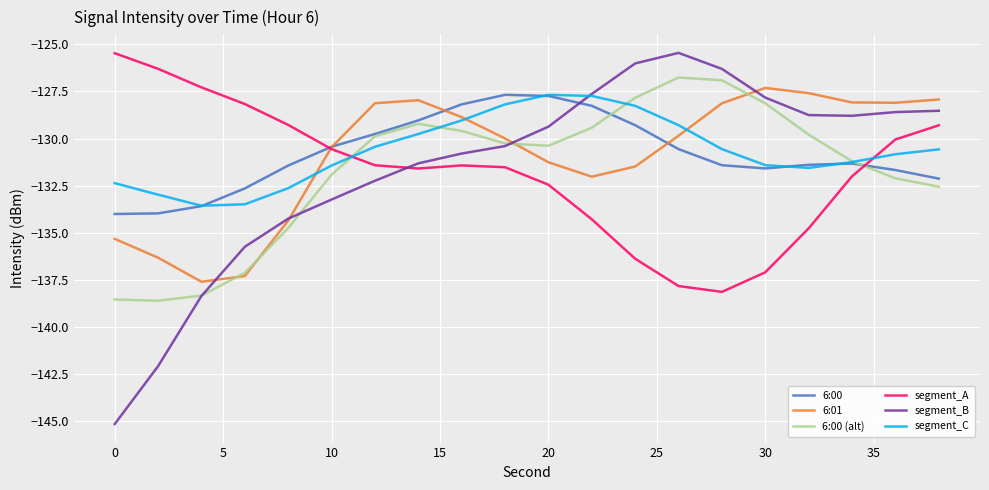

Which series has the widest spread of values?

segment_B